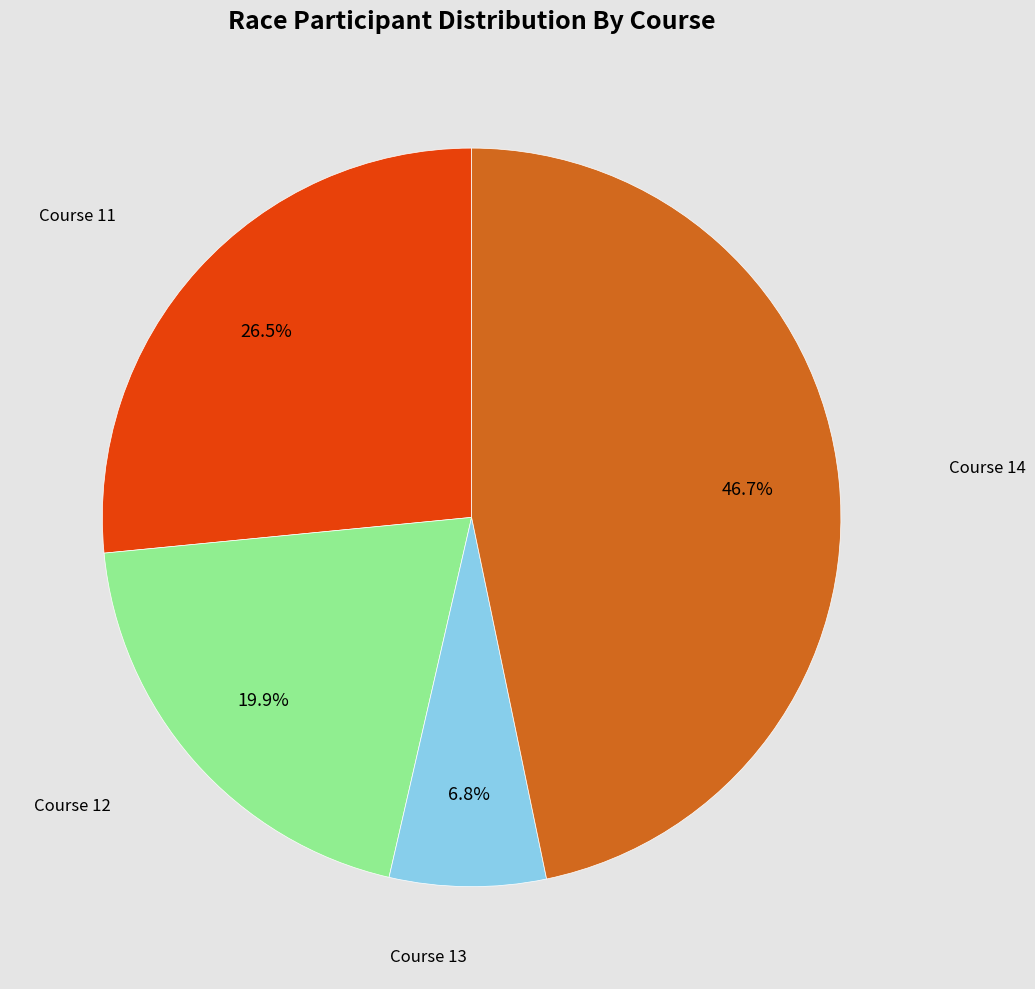

Is there any slice that represents more than half of the pie?

No